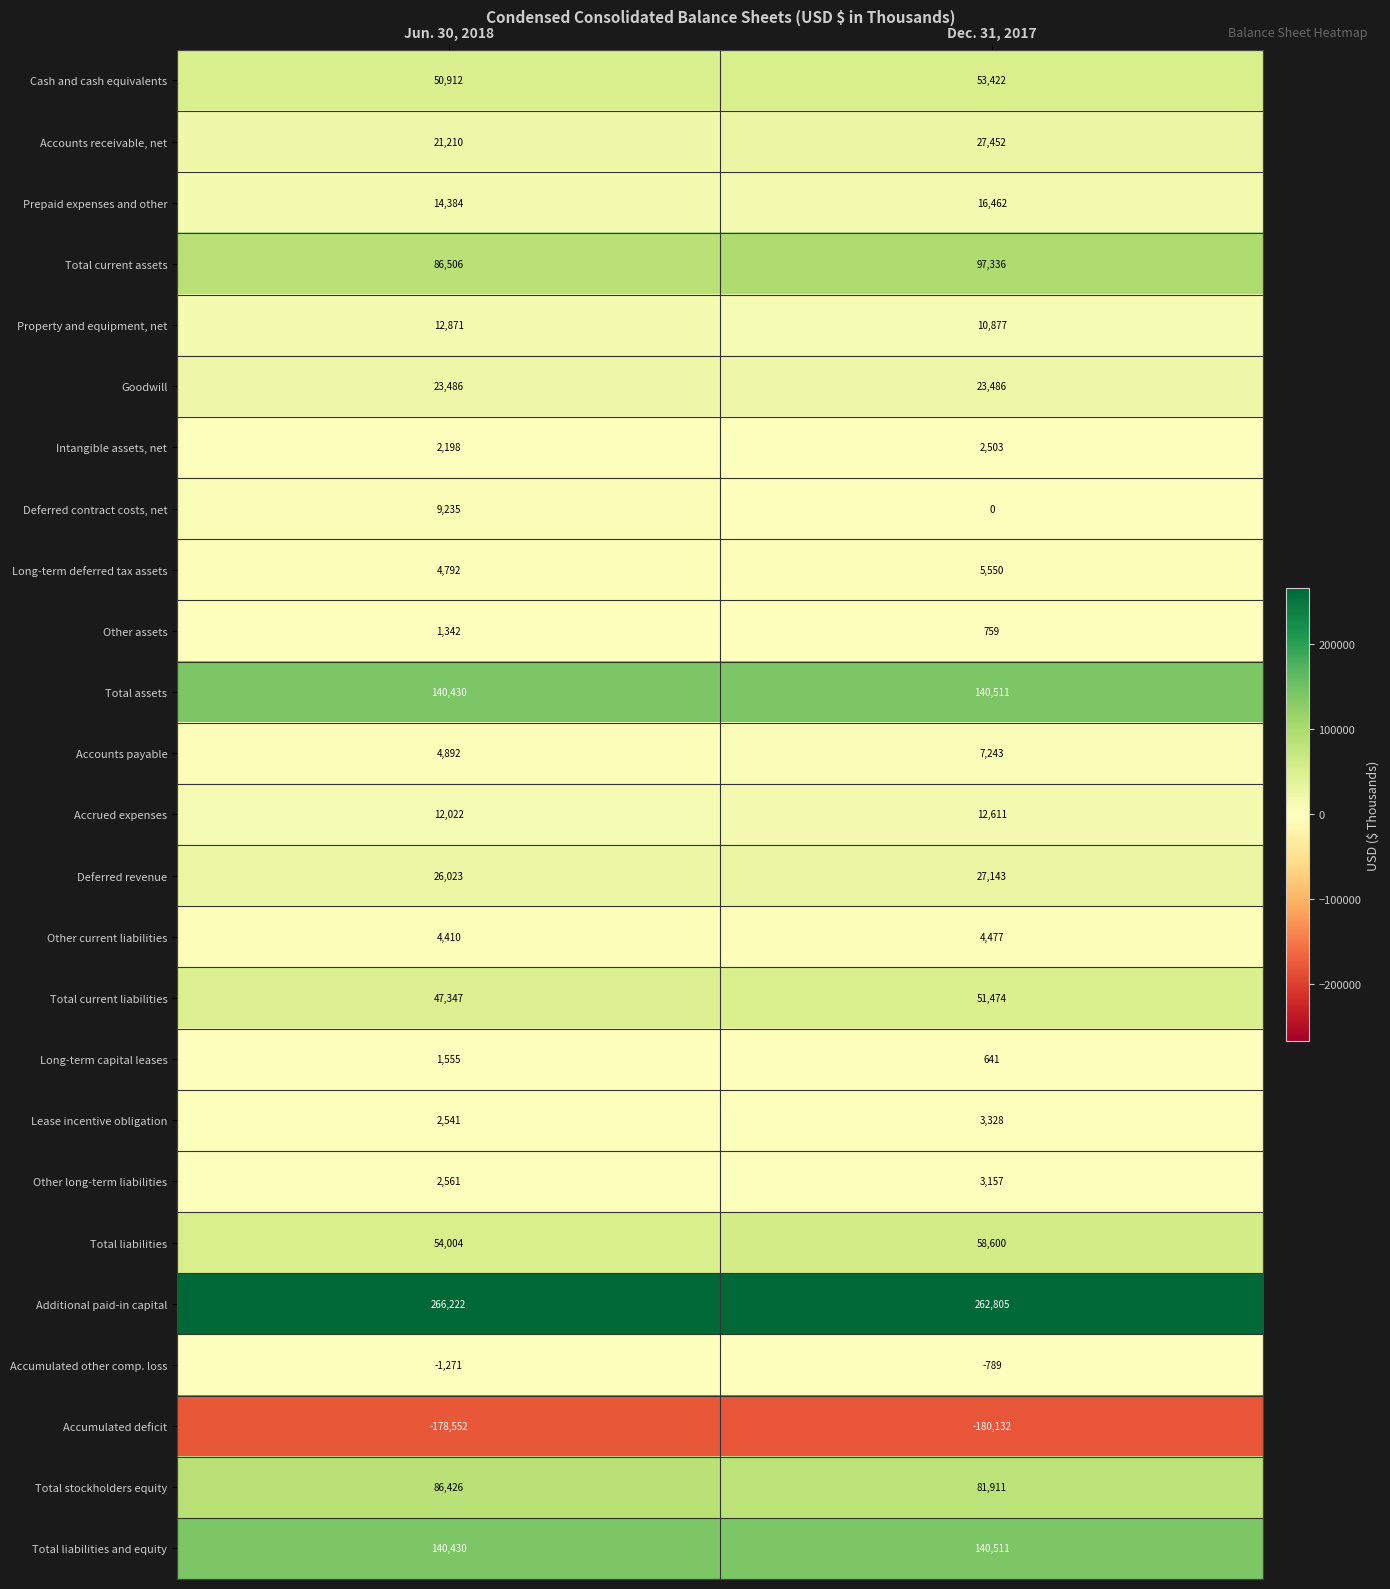

What is the total value across all series at Dec. 31, 2017?

851338